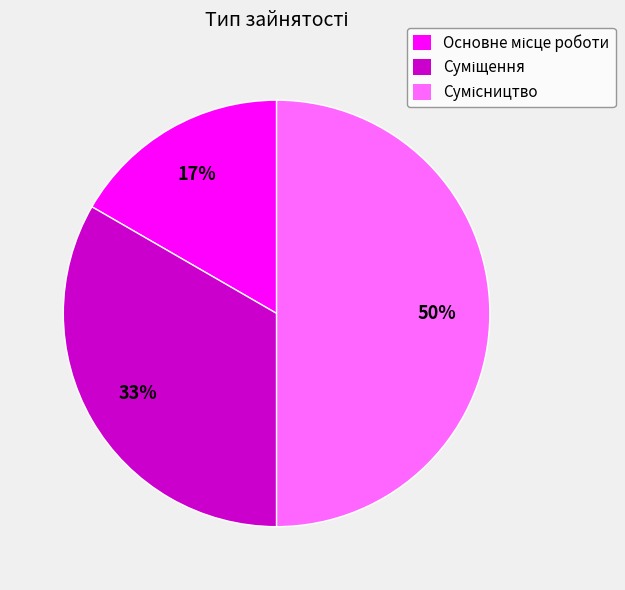

To the nearest percent, what is the average slice percentage?

33%